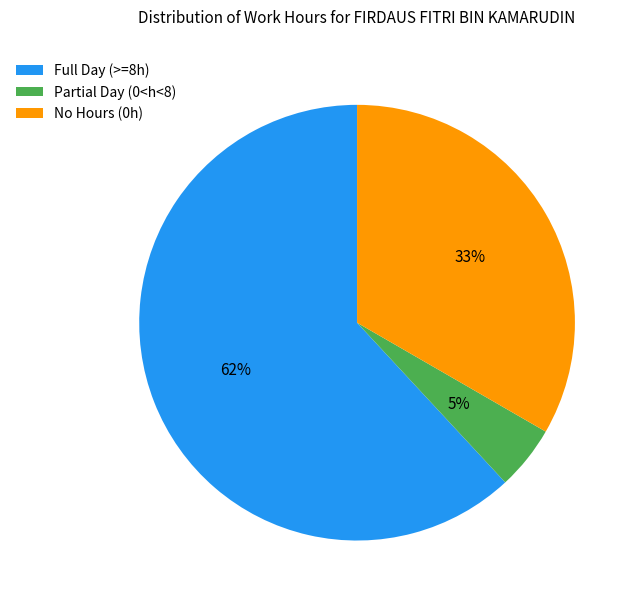

The No Hours (0h) slice represents 33% of the pie. True or false?

True